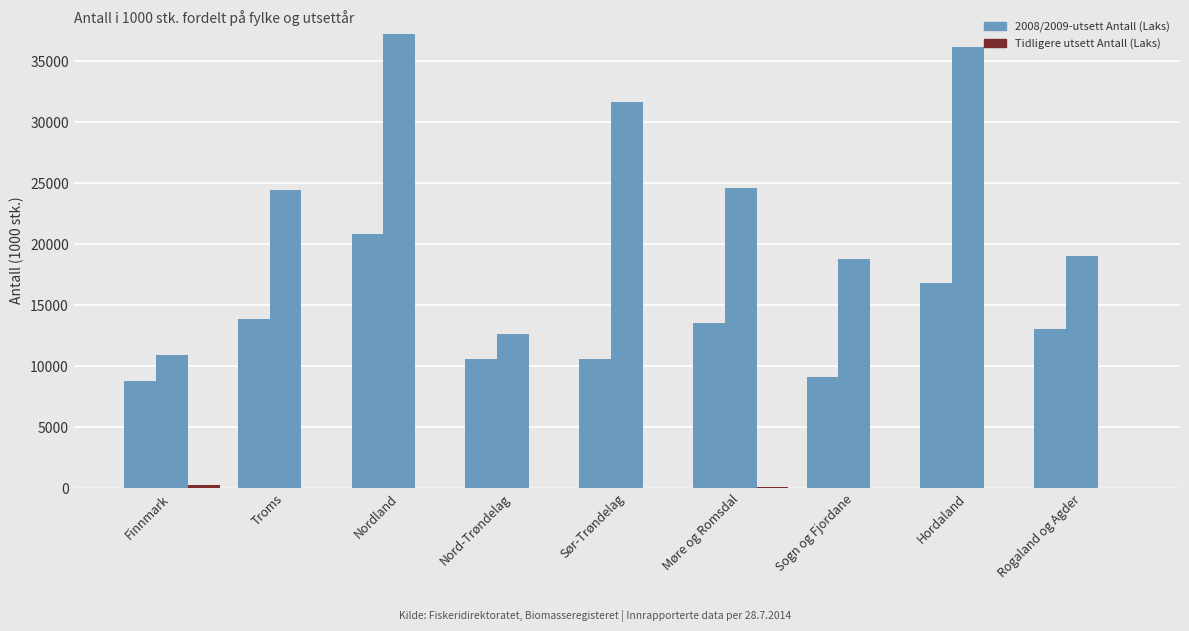

Count the number of data series in this chart.

3